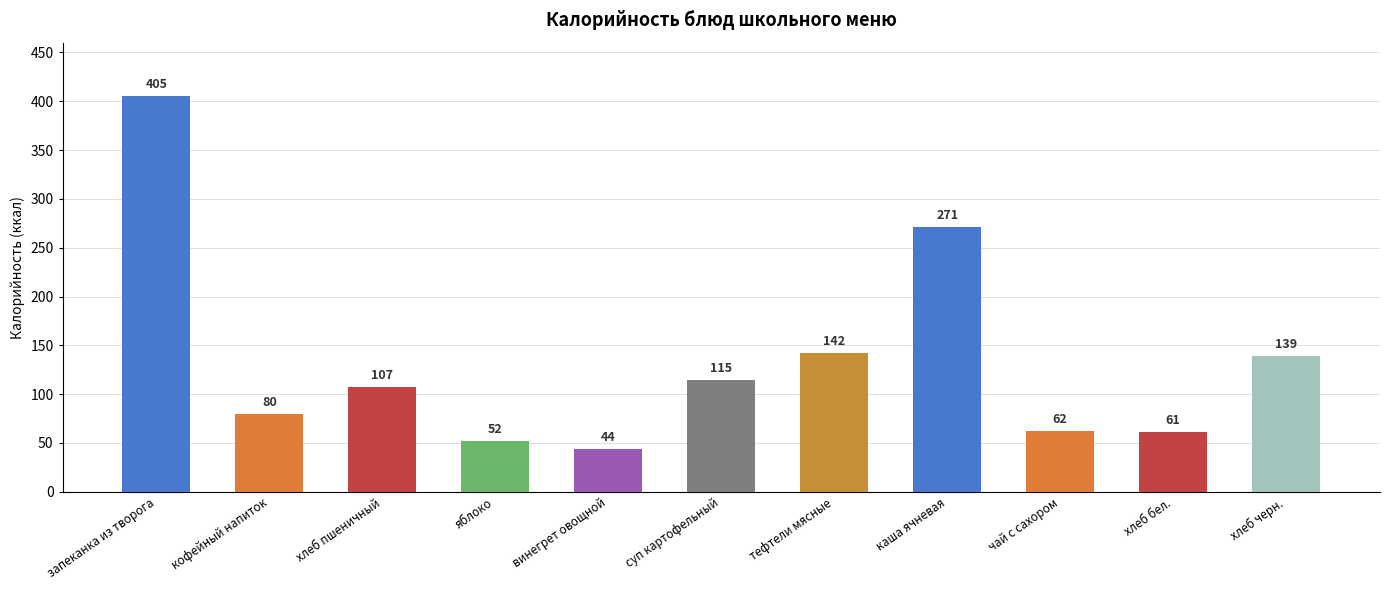

At which category does the chart reach its peak across all series?

запеканка из творога